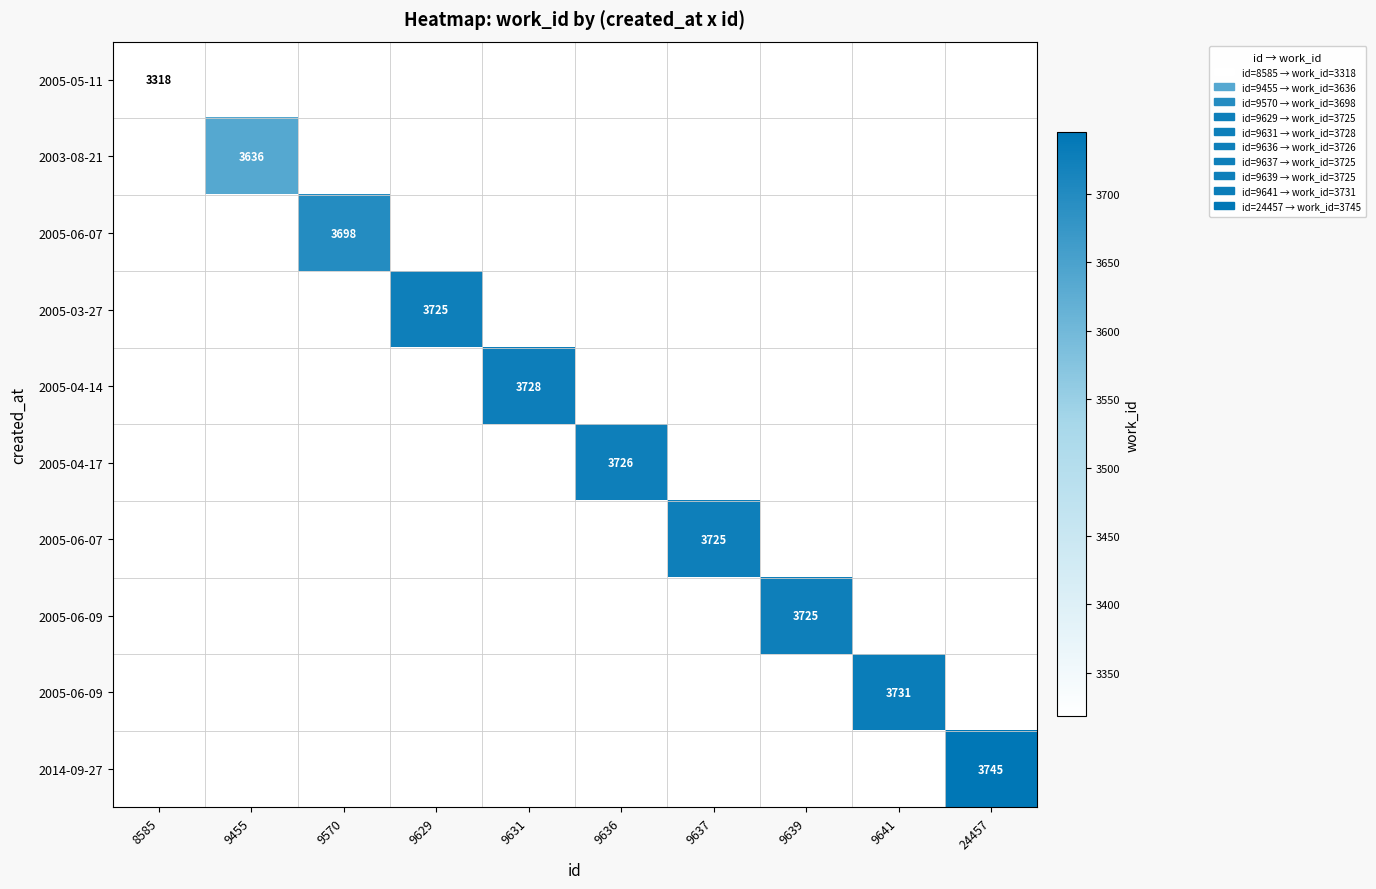

What is the total value across all series at 9636?

3726